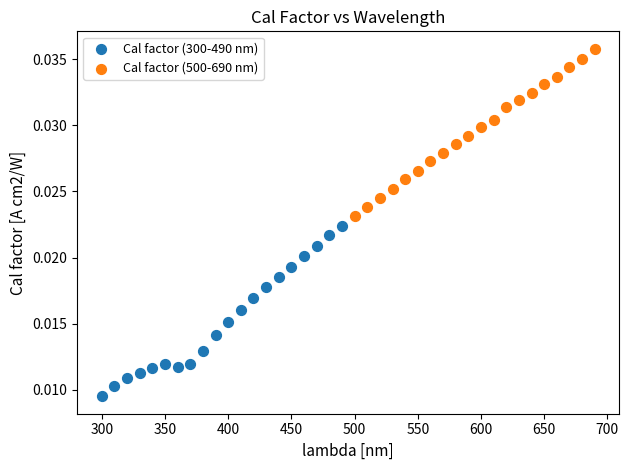

What are all the series names shown in the legend?

Cal factor (300-490 nm), Cal factor (500-690 nm)